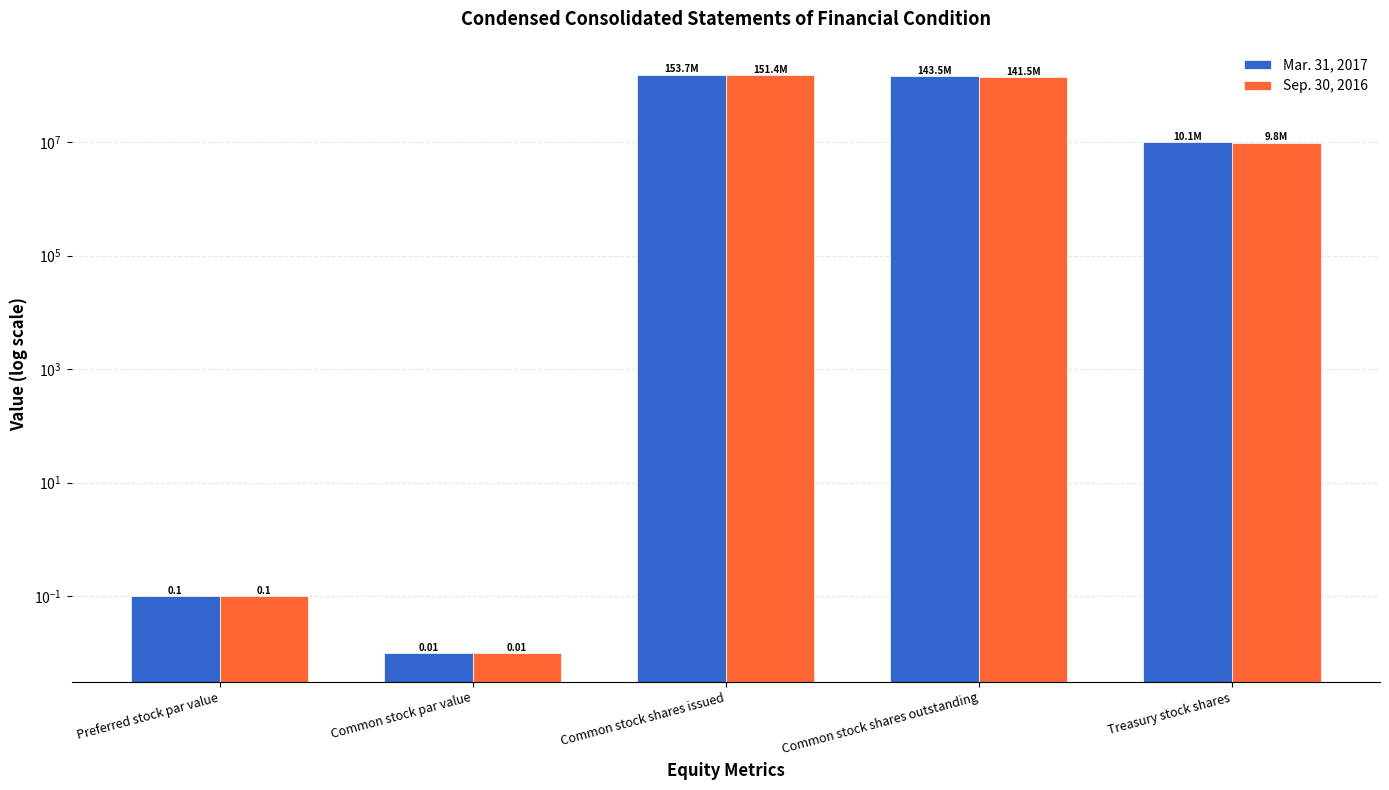

How many groups of bars are there?

5